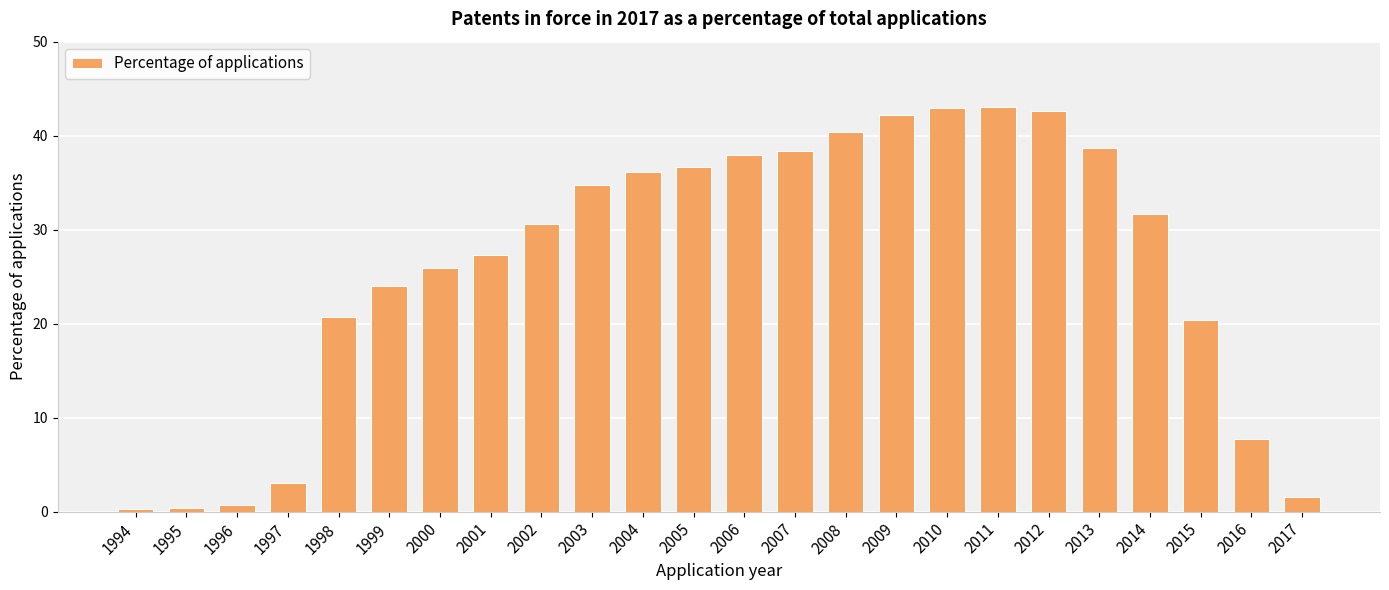

What is the sum of the values at 2002 and 2012?

73.2